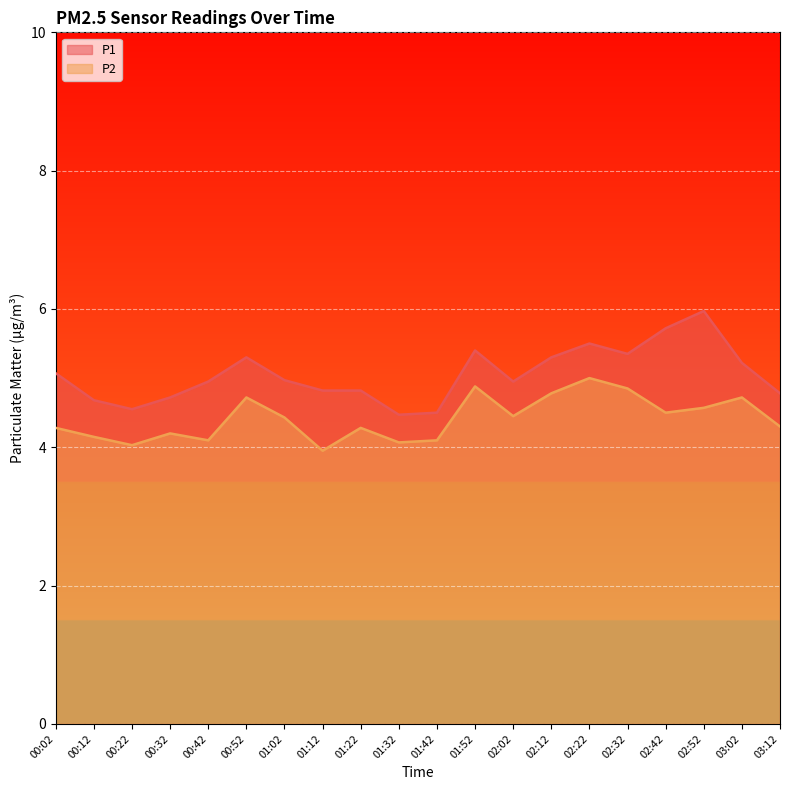

In P2, how many points are lower than both neighbors (excluding endpoints)?

6